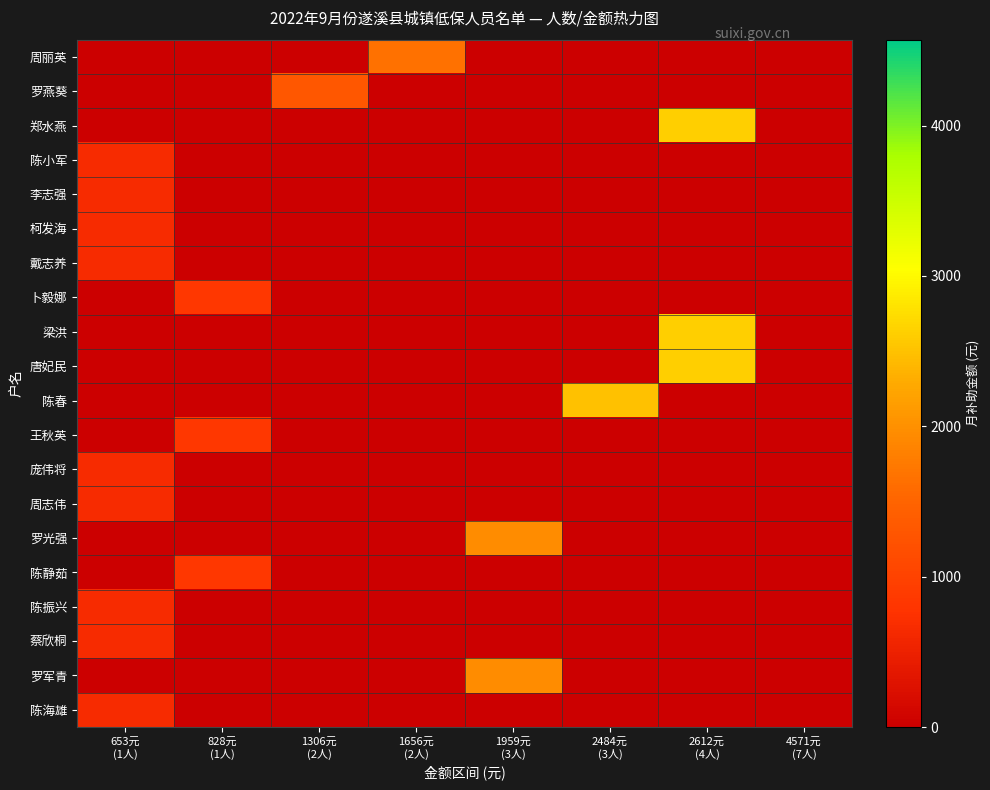

At which category does the chart reach its peak across all series?

2612元
(4人)